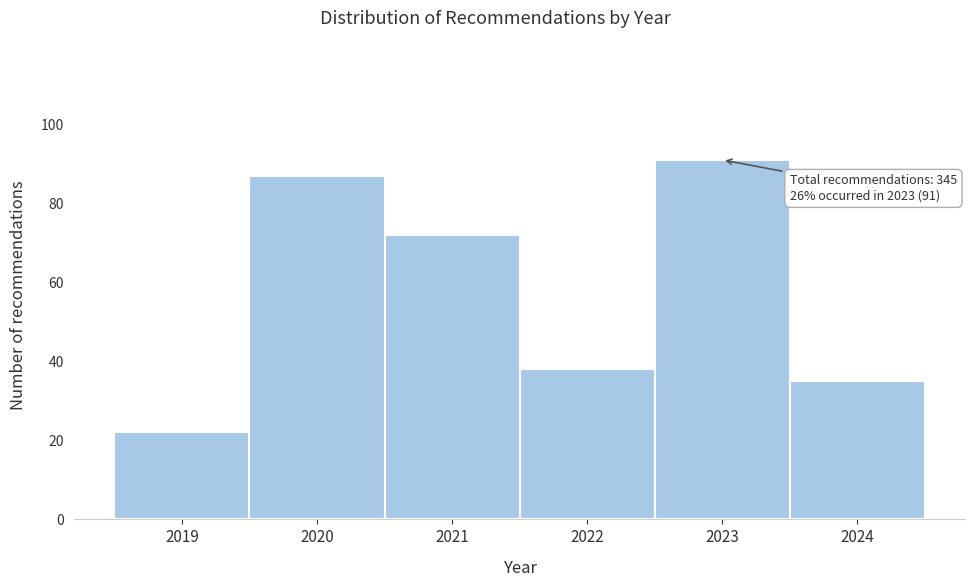

Over which range of the x-axis is the bar tallest?

2022.5 to 2023.5